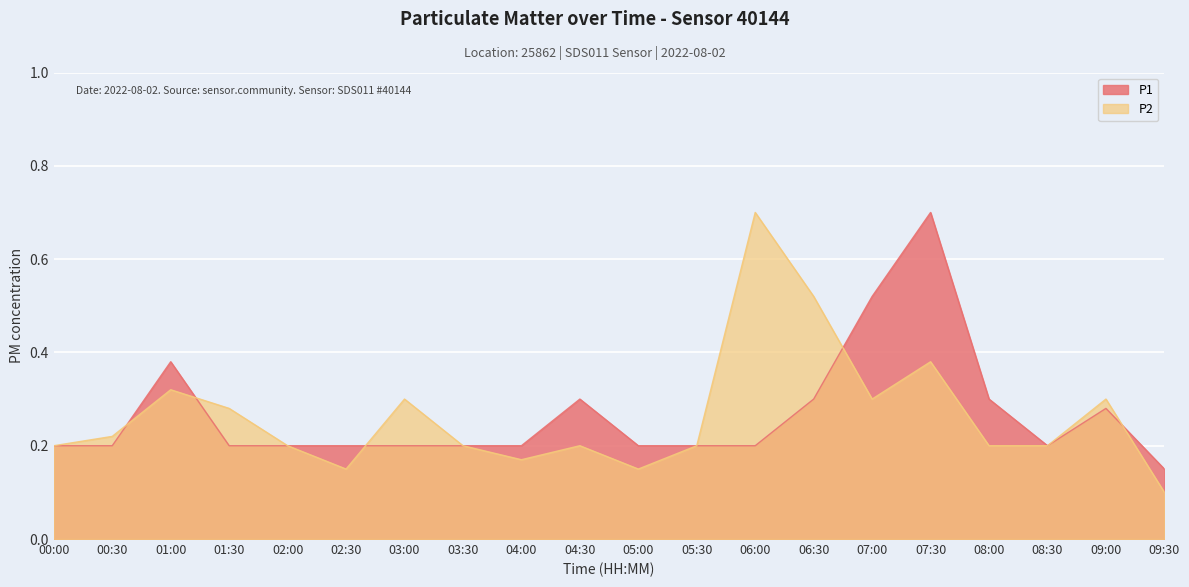

In P1, how many points are higher than both neighbors (excluding endpoints)?

4